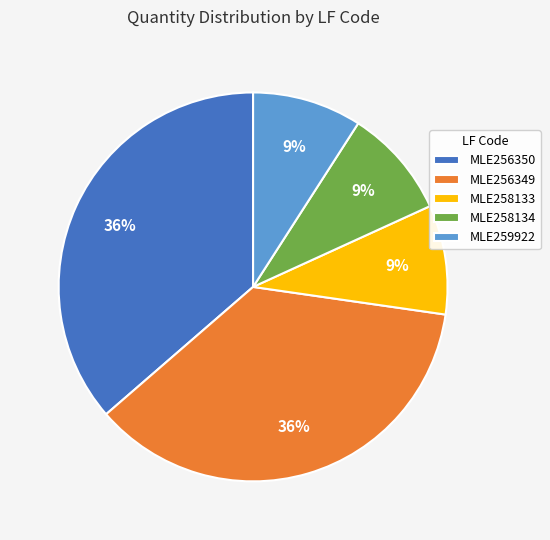

To the nearest percent, what is the average slice percentage?

20%